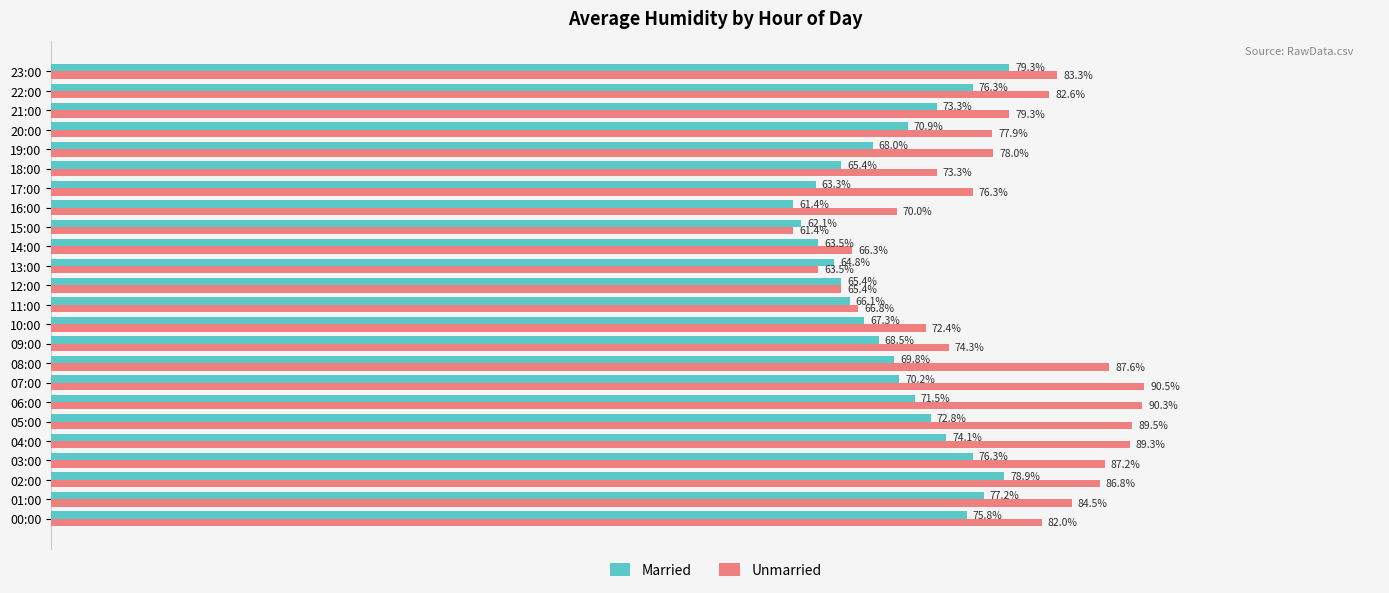

List the labels in order of Unmarried value, largest first.

07:00, 06:00, 05:00, 04:00, 08:00, 03:00, 02:00, 01:00, 23:00, 22:00, 00:00, 21:00, 19:00, 20:00, 17:00, 09:00, 18:00, 10:00, 16:00, 11:00, 14:00, 12:00, 13:00, 15:00